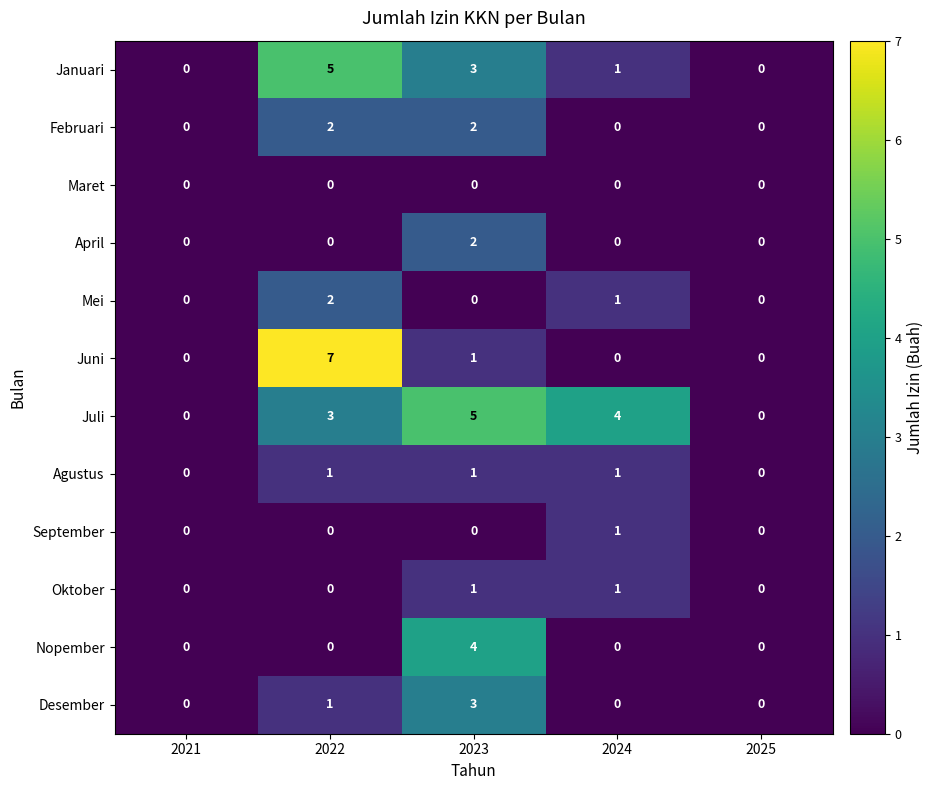

Which category has the highest value in the Desember series?

2023